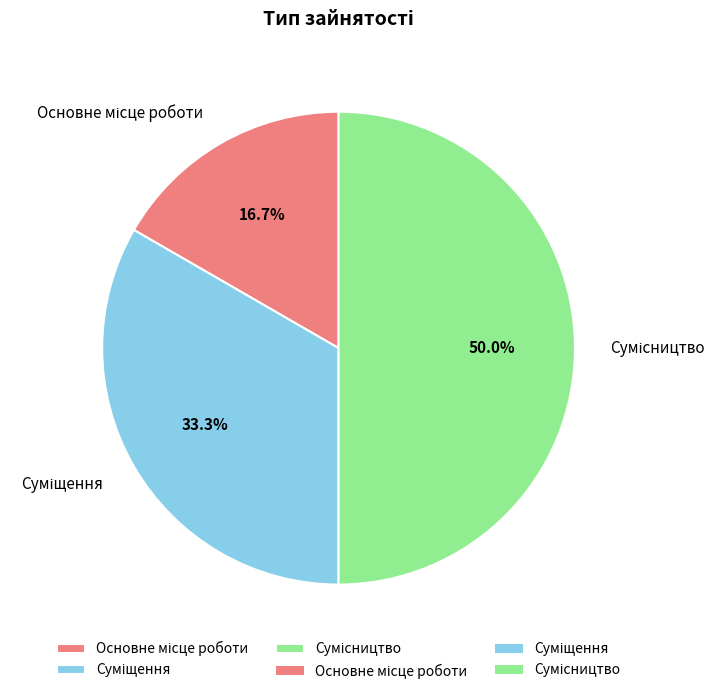

How many segments does this pie chart have?

3